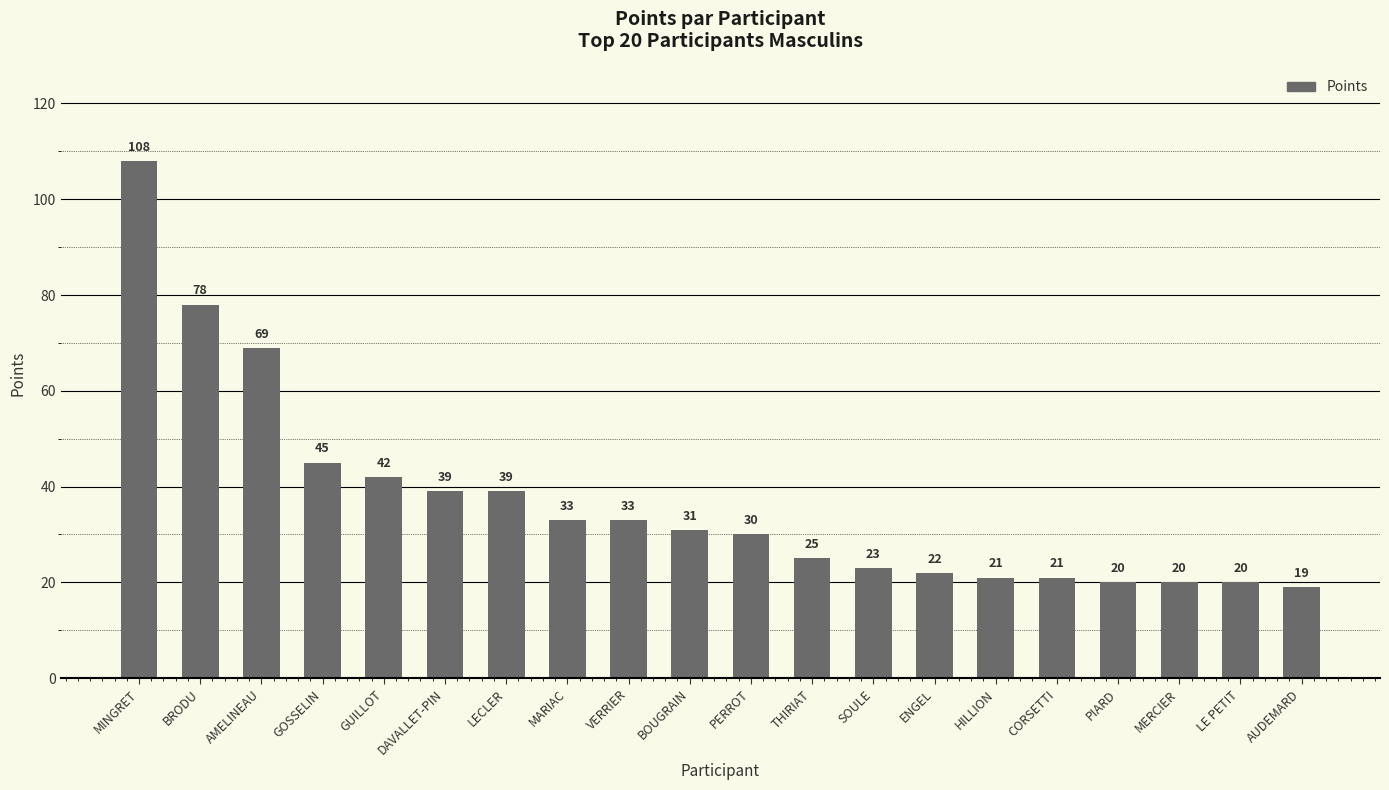

What value does the data have at PIARD?

20